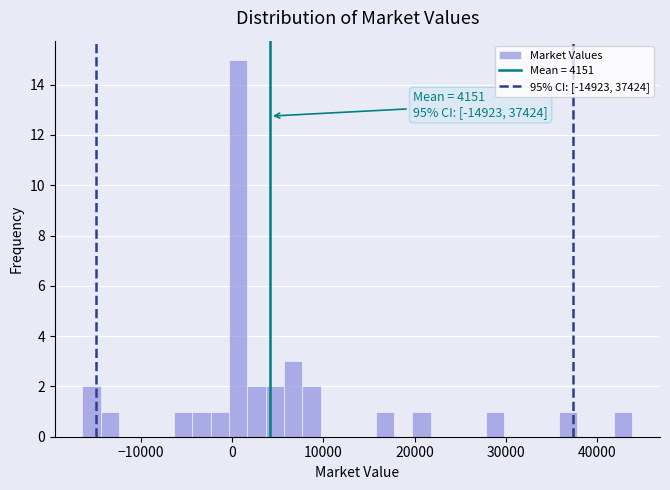

Around what value on the x-axis is the tallest bar? Give the approximate position of its centre, as read against the axis.

1000